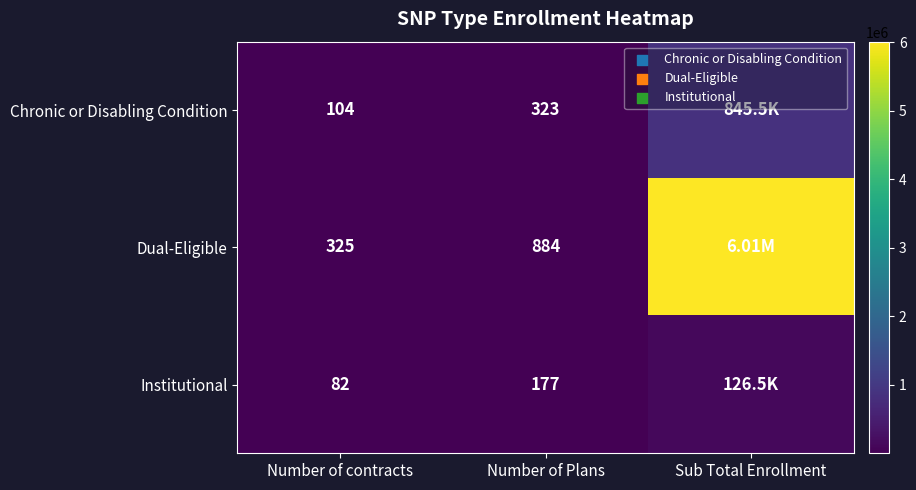

At Number of contracts, list the series in order from smallest to largest.

Institutional, Chronic or Disabling Condition, Dual-Eligible